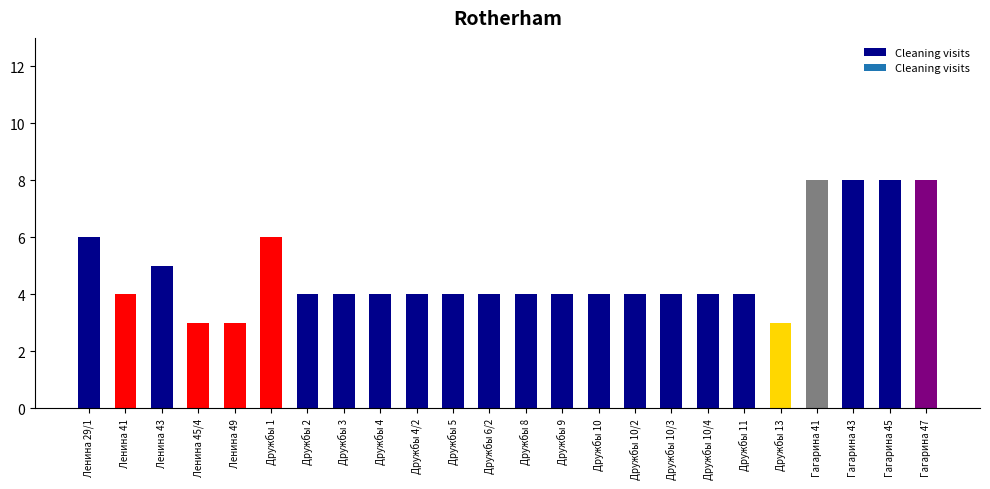

What is the value of the 2nd bar from the left?

4